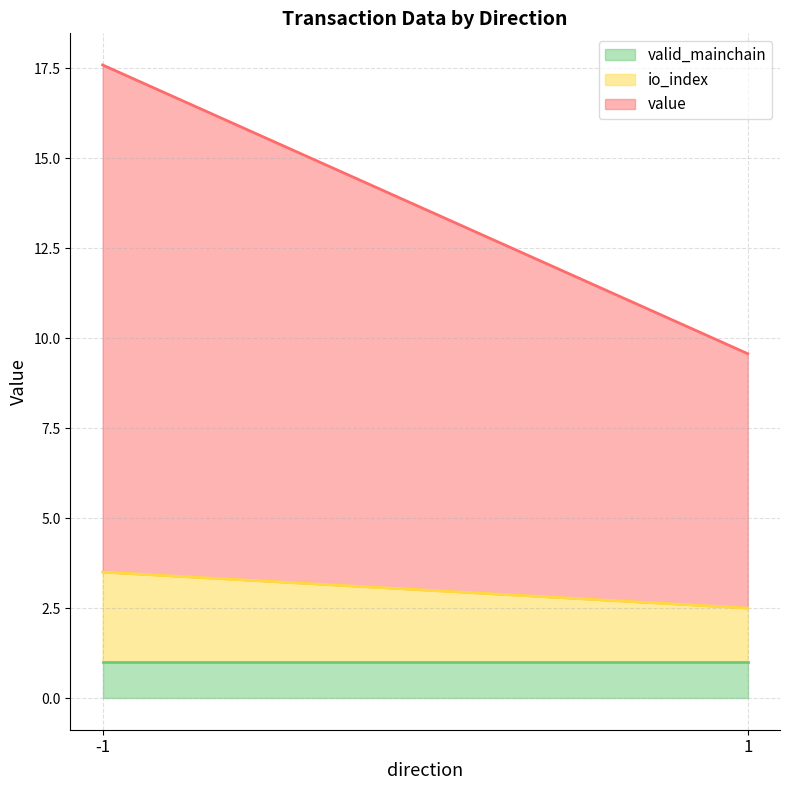

Is it true that valid_mainchain equals 1.8 at 1?

False